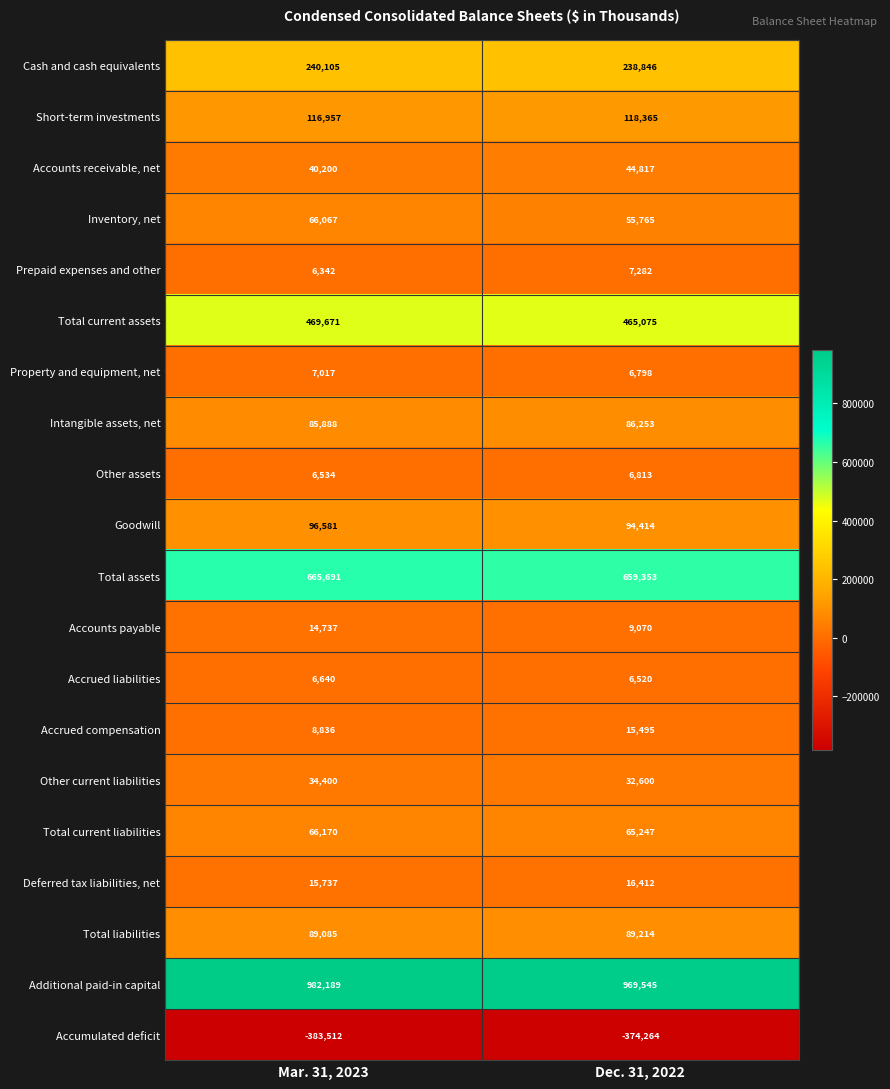

What is the sum of all Cash and cash equivalents values?

478951